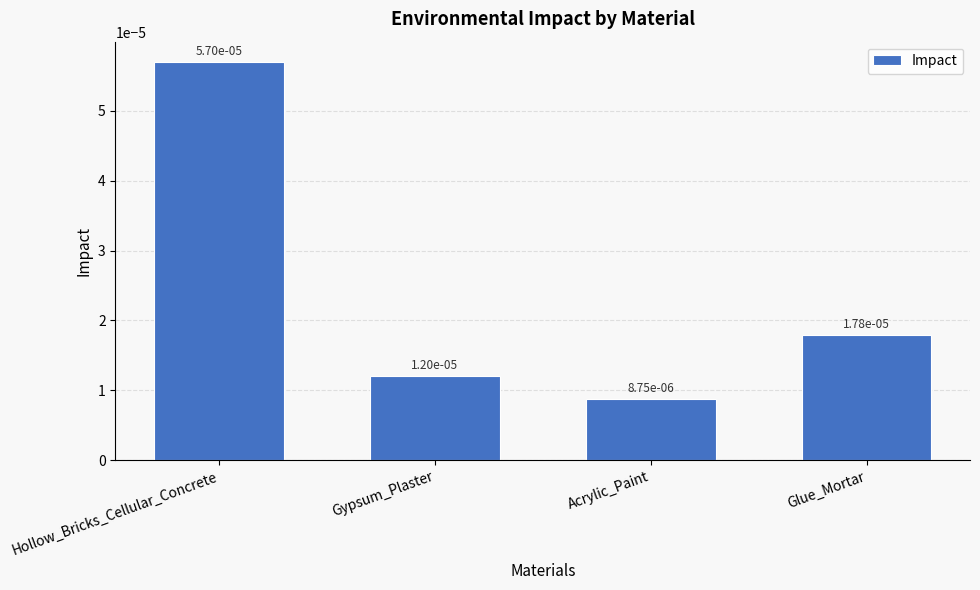

What is the label of the 1st bar from the right?

Glue_Mortar